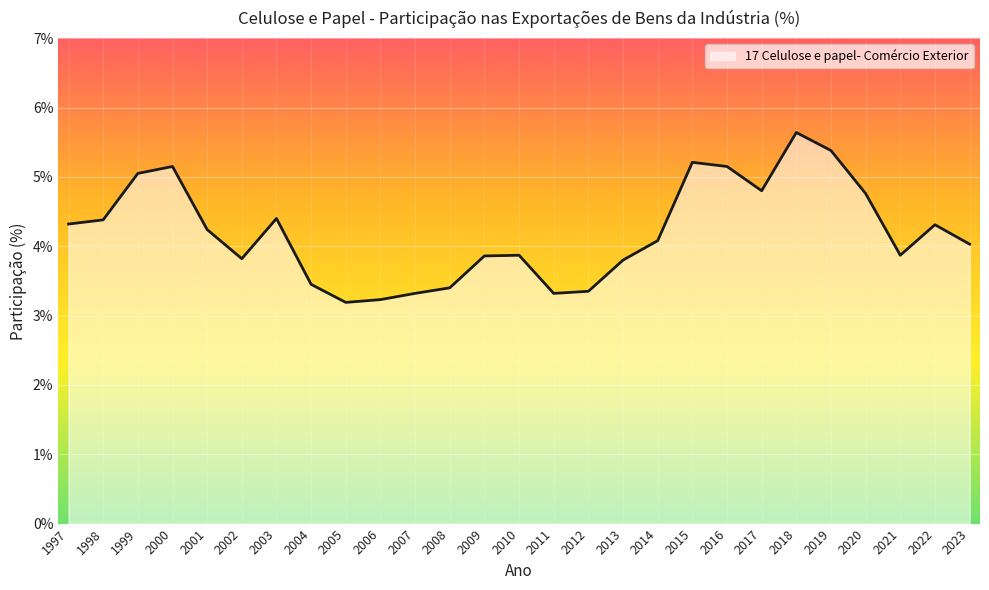

What is the approximate value at 2014?

4.1